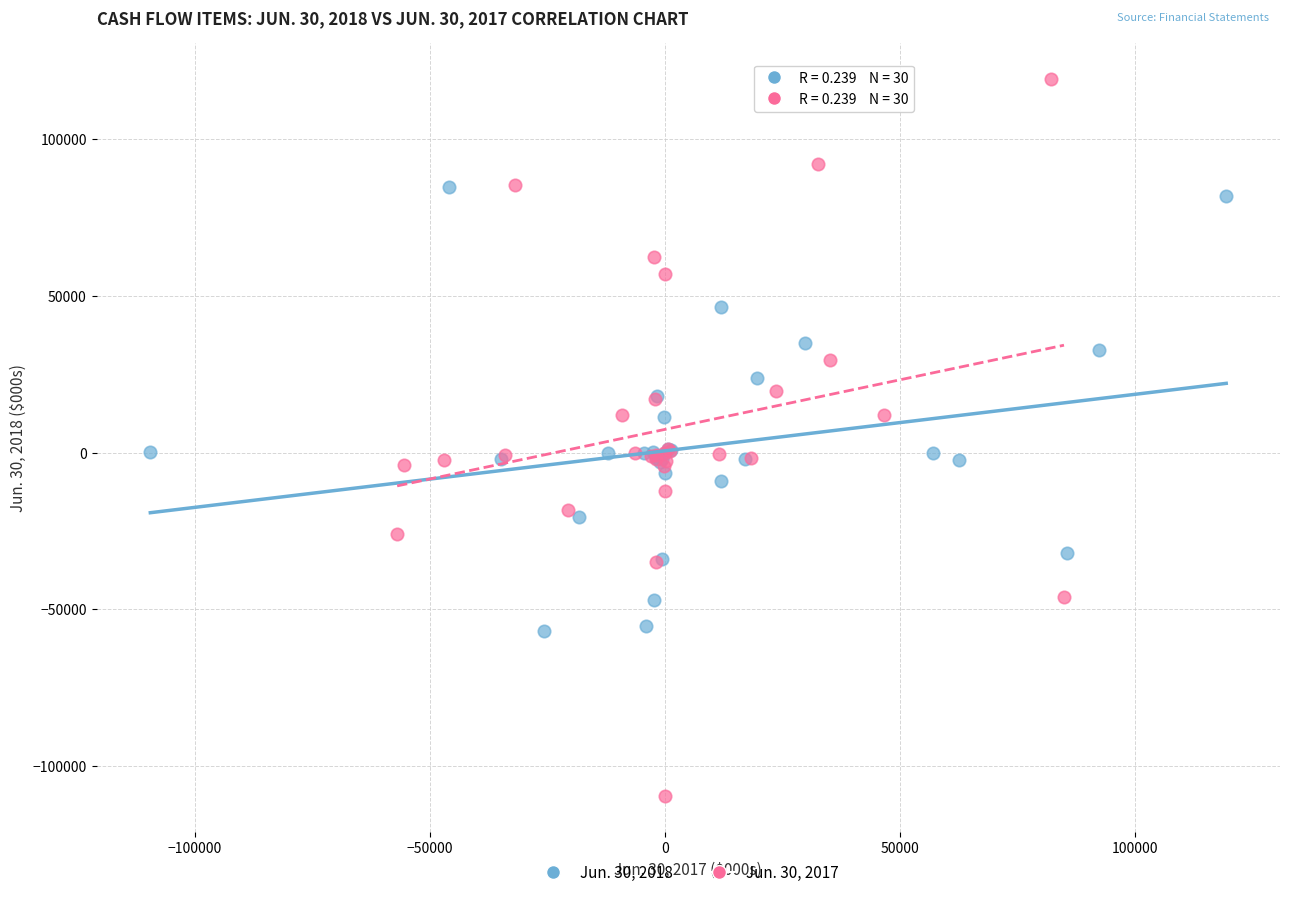

Which series contains the highest Y value?

Jun. 30, 2017